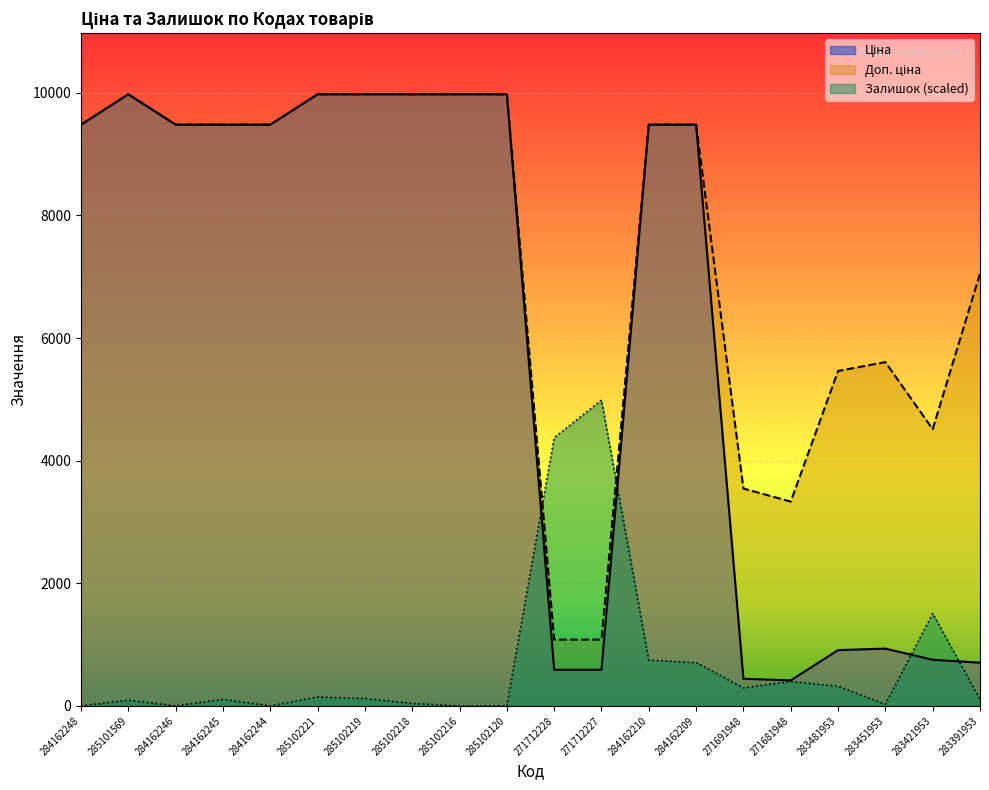

List the series in order of their overall mean, lowest first.

Залишок, Ціна, Доп. ціна